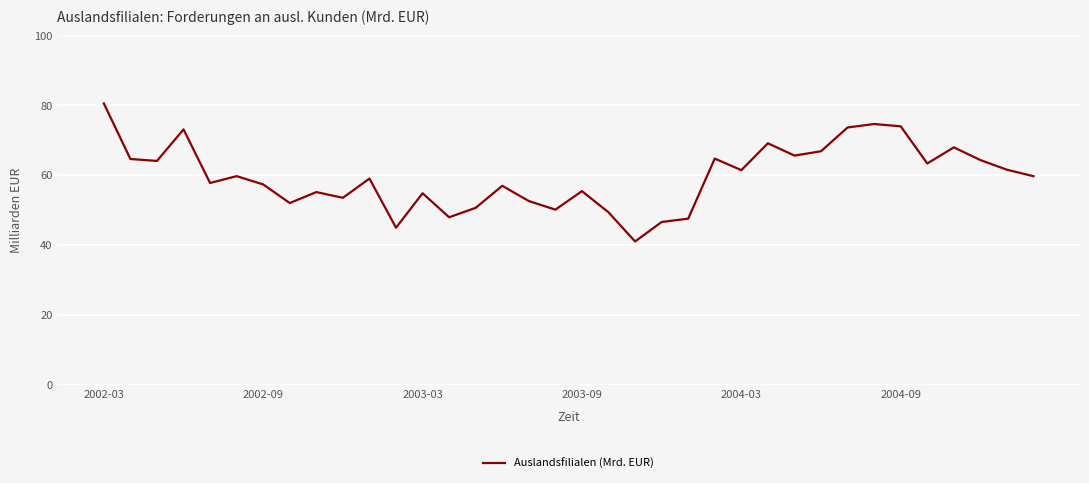

What is the greatest value displayed?

80.4